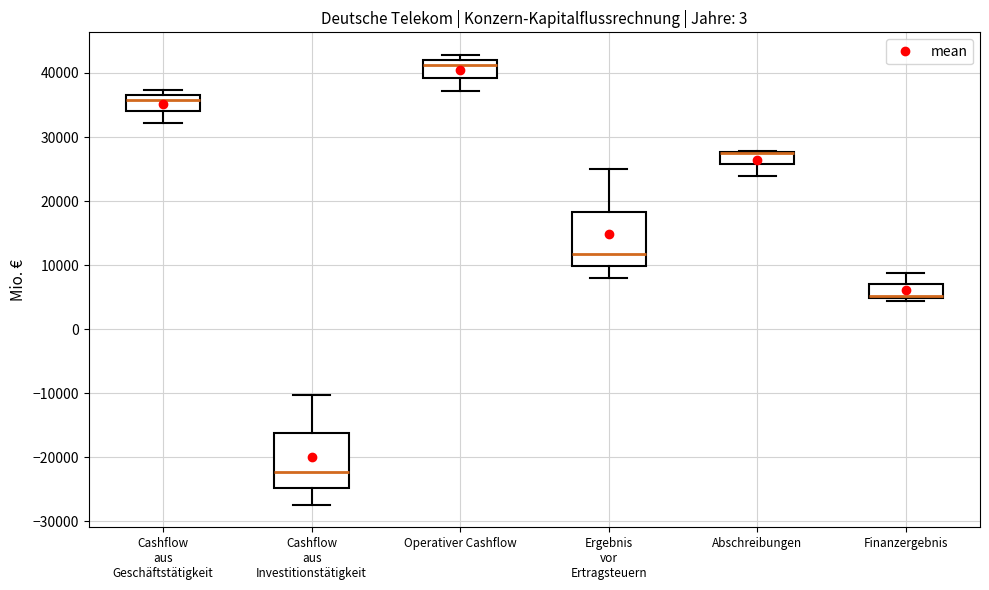

Reading left to right, read every box against the y-axis: the position of its median line, the range the box covers, and the ends of its whiskers. The values are not printed on the chart, so give them approximately, as read against the axis.

Cashflow aus Geschäftstätigkeit: median 36000, box 34000 to 37000, whiskers 32000 to 37000 (just above the box's upper edge)
Cashflow aus Investitionstätigkeit: median -22000, box -25000 to -16000, whiskers -27000 to -10000
Operativer Cashflow: median 41000, box 39000 to 42000, whiskers 37000 to 43000
Ergebnis vor Ertragsteuern: median 12000, box 10000 to 18000, whiskers 8000 to 25000
Abschreibungen: median 27000 (drawn on the box's upper edge), box 26000 to 28000, whiskers 24000 to 28000
Finanzergebnis: median 5000 (just above the box's lower edge), box 5000 to 7000, whiskers 4000 to 9000